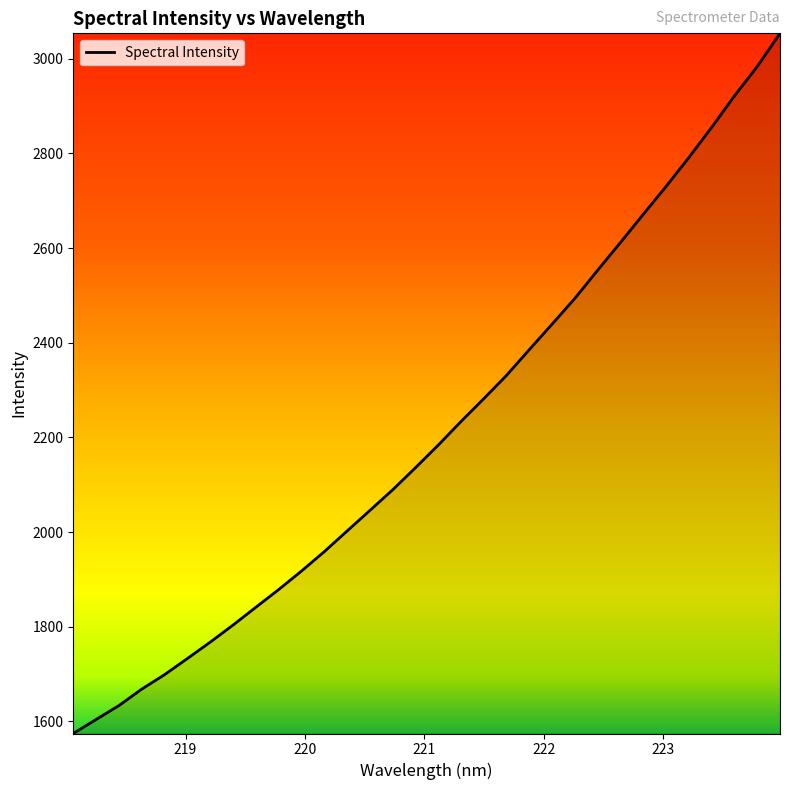

What is the difference between the maximum and minimum values?

1479.4